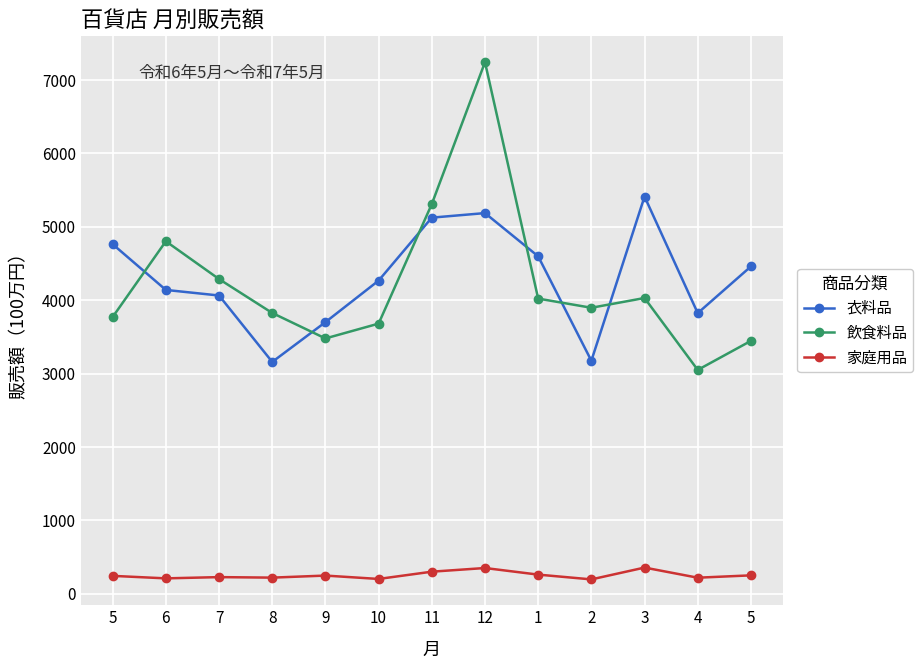

What are all the series names shown in the legend?

衣料品, 飲食料品, 家庭用品